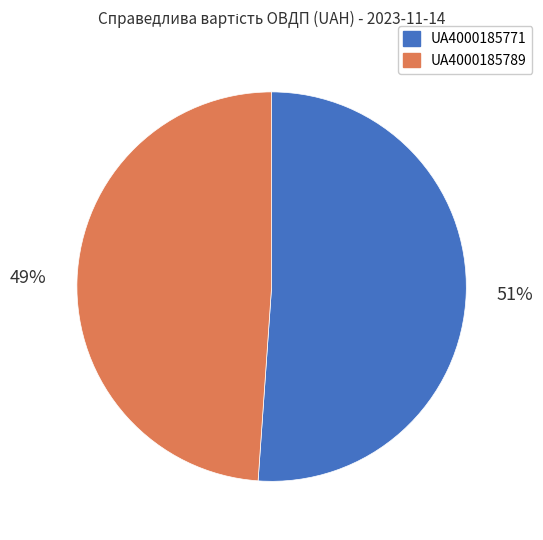

Is there a majority slice in this chart?

Yes